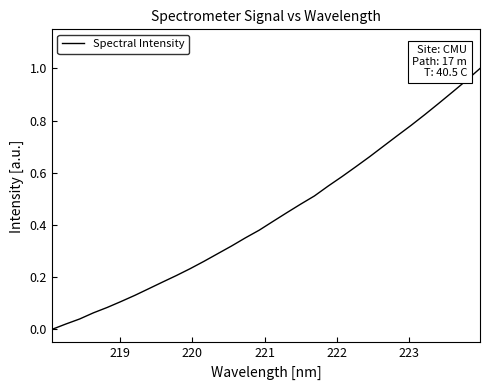

Reading right to left, what are all the values shown in this chart?

1.0	1.0	0.9	0.9	0.8	0.8	0.7	0.7	0.7	0.6	0.6	0.5	0.5	0.5	0.4	0.4	0.4	0.4	0.3	0.3	0.3	0.2	0.2	0.2	0.2	0.1	0.1	0.1	0.1	0.0	0.0	0.0